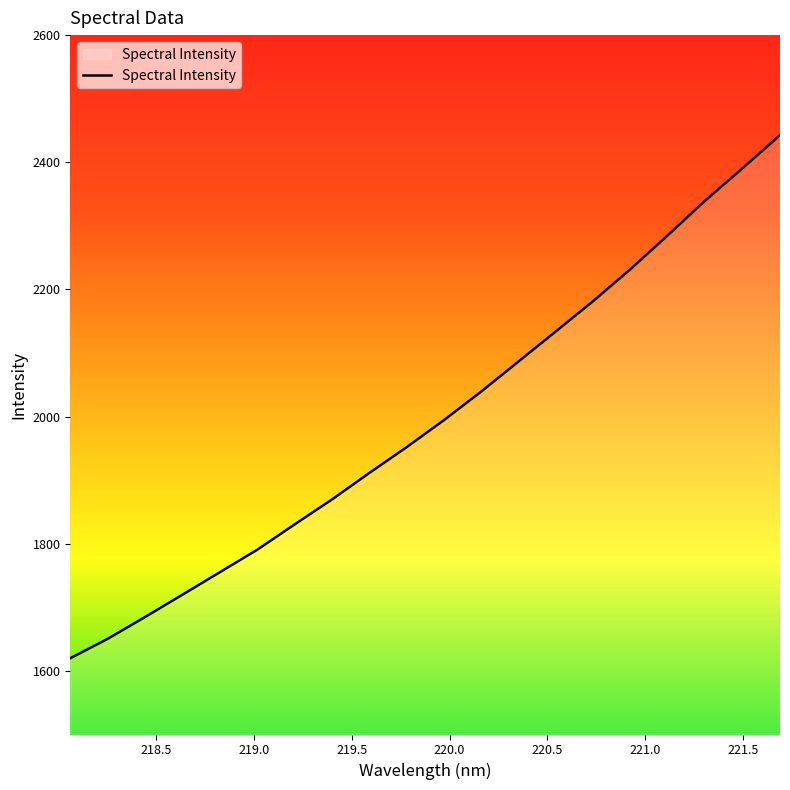

What is the maximum value shown in the chart?

2442.7